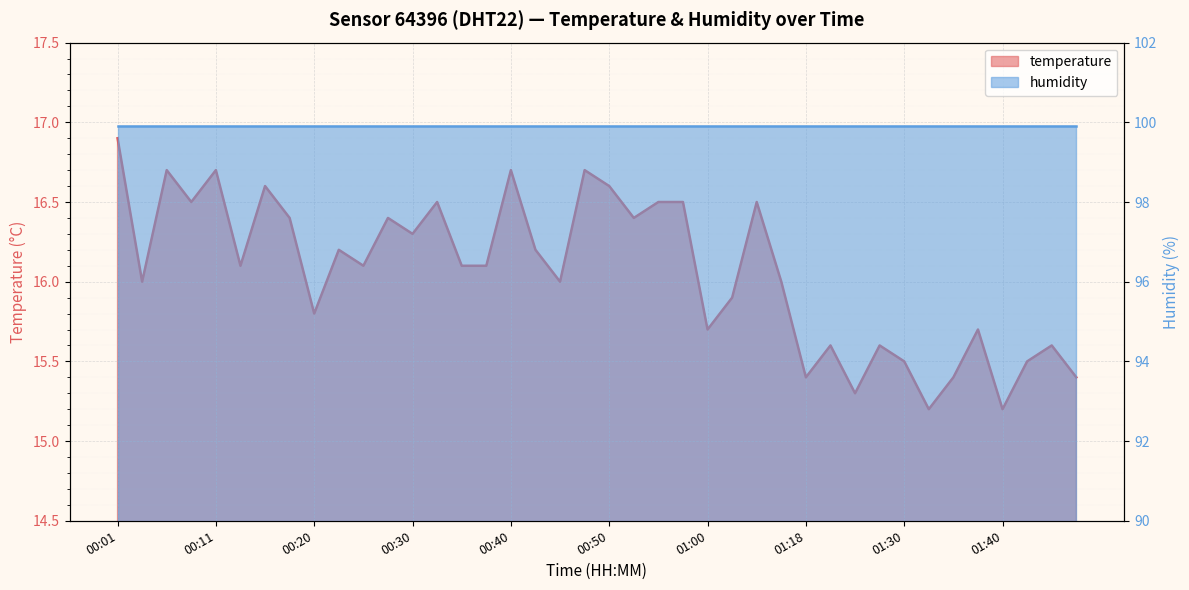

How many interior local valleys (lower than both neighbors) does the data have?

13